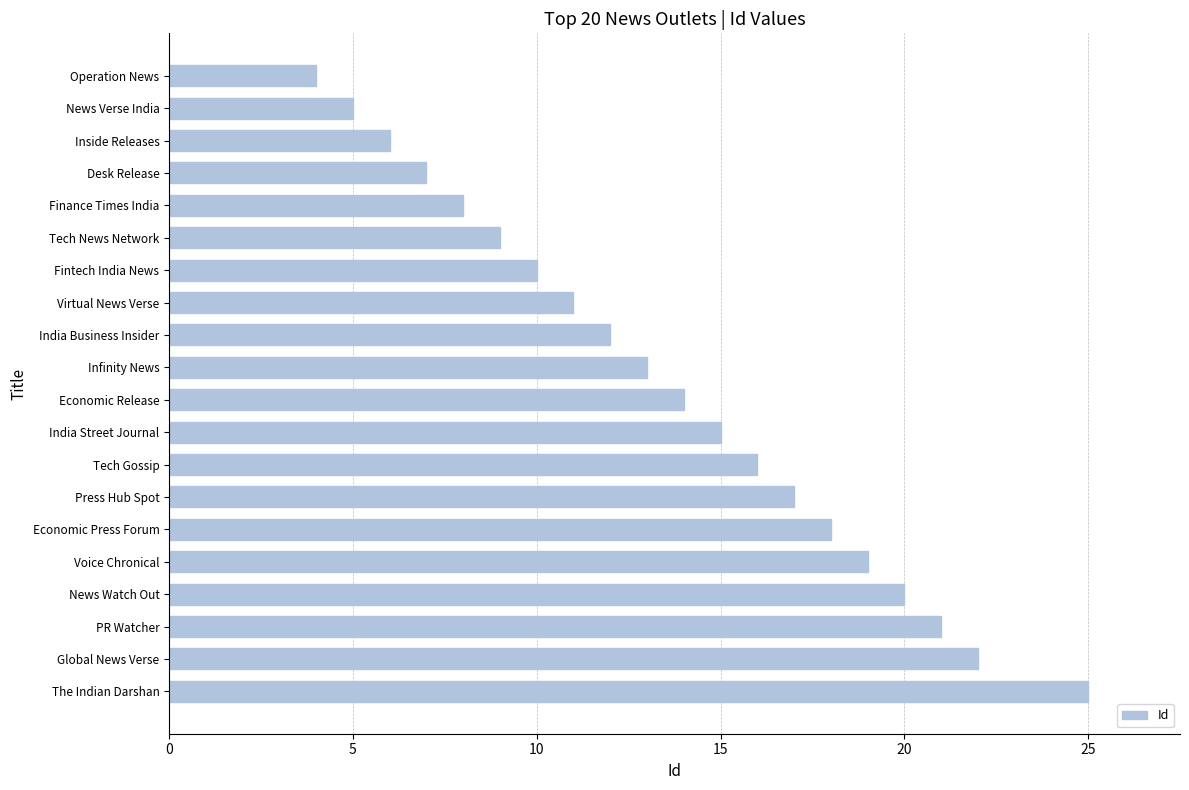

Reading bottom to top, list all the values displayed in this chart.

The Indian Darshan=25	Global News Verse=22	PR Watcher=21	News Watch Out=20	Voice Chronical=19	Economic Press Forum=18	Press Hub Spot=17	Tech Gossip=16	India Street Journal=15	Economic Release=14	Infinity News=13	India Business Insider=12	Virtual News Verse=11	Fintech India News=10	Tech News Network=9	Finance Times India=8	Desk Release=7	Inside Releases=6	News Verse India=5	Operation News=4